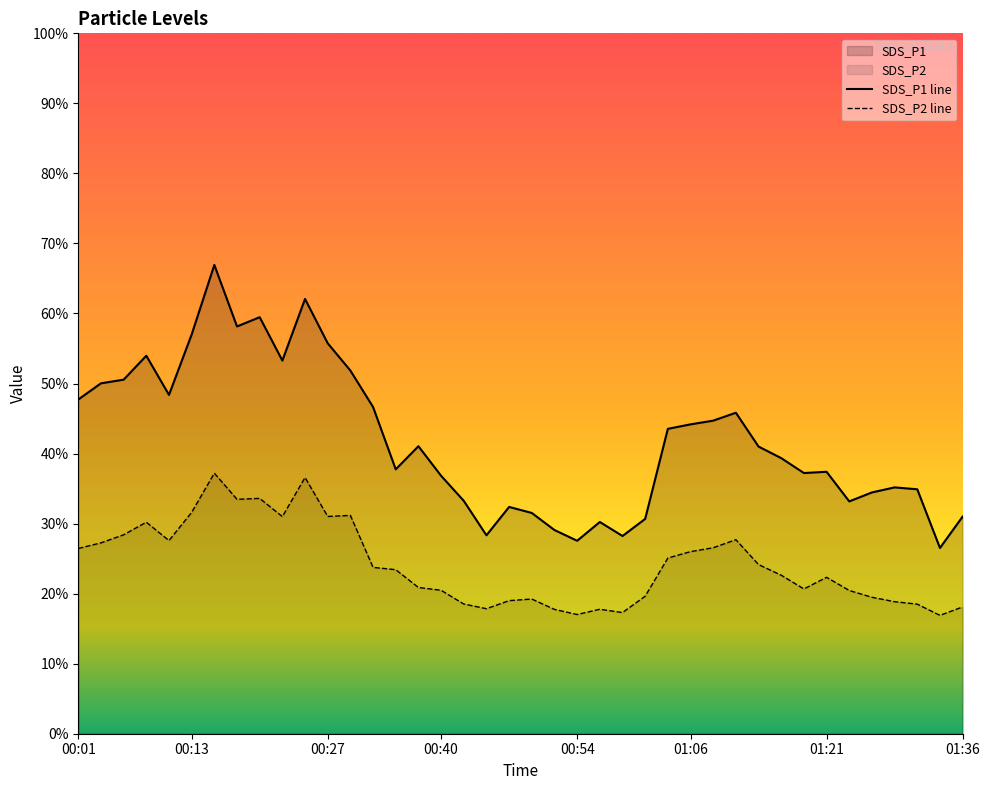

What is the highest value of the SDS_P2 line series?

37.2